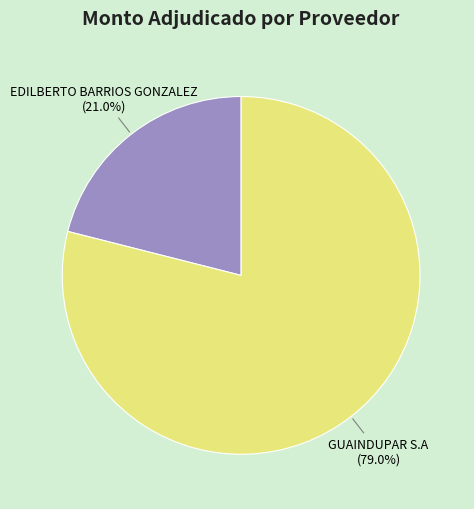

True or false: GUAINDUPAR S.A accounts for 79% of the total.

True